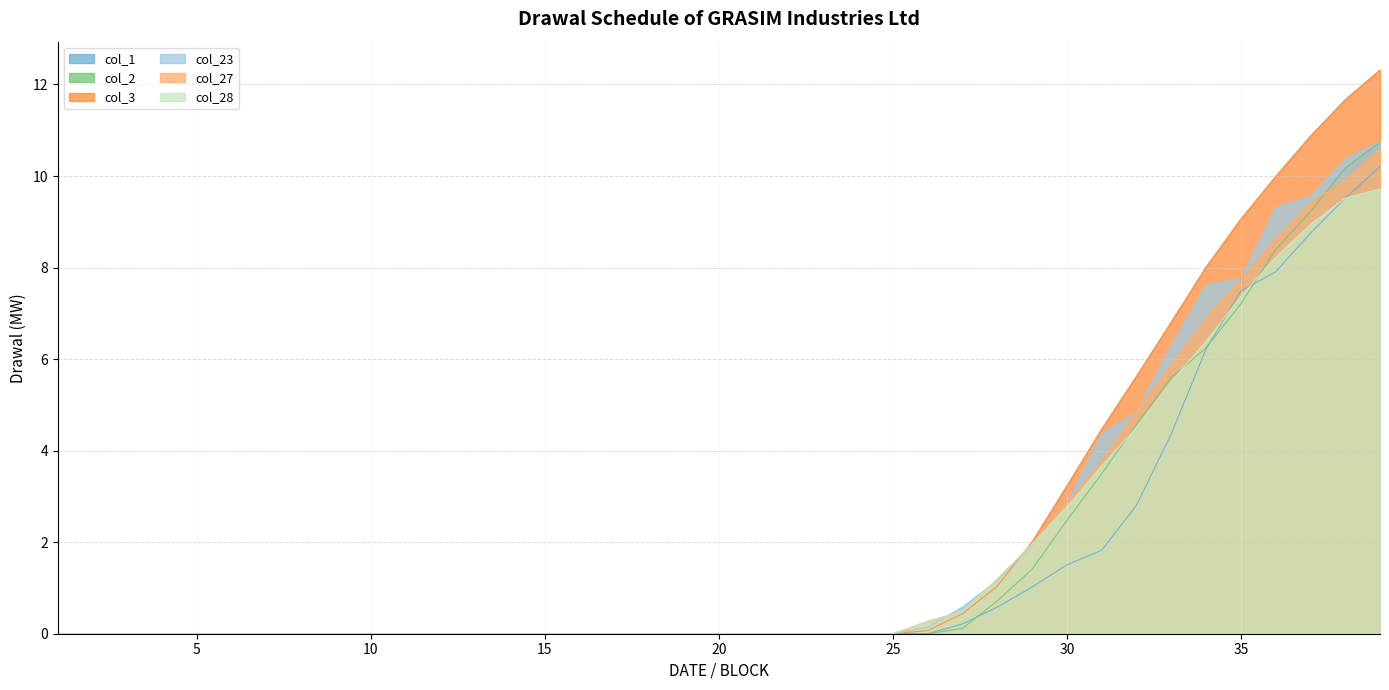

The value of col_27 at 15 is 0.0. True or false?

True